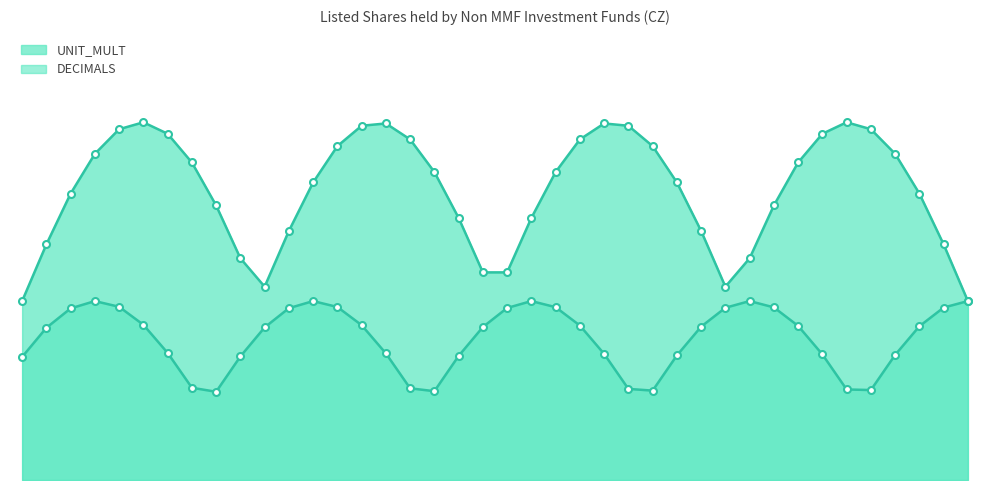

At which category is the sum across all series the highest?

4